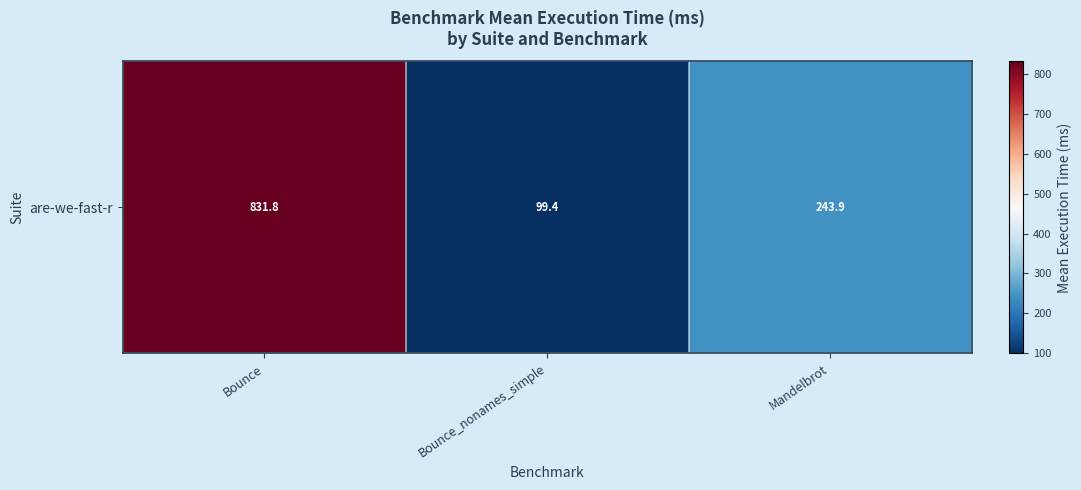

What is the greatest value displayed?

831.8